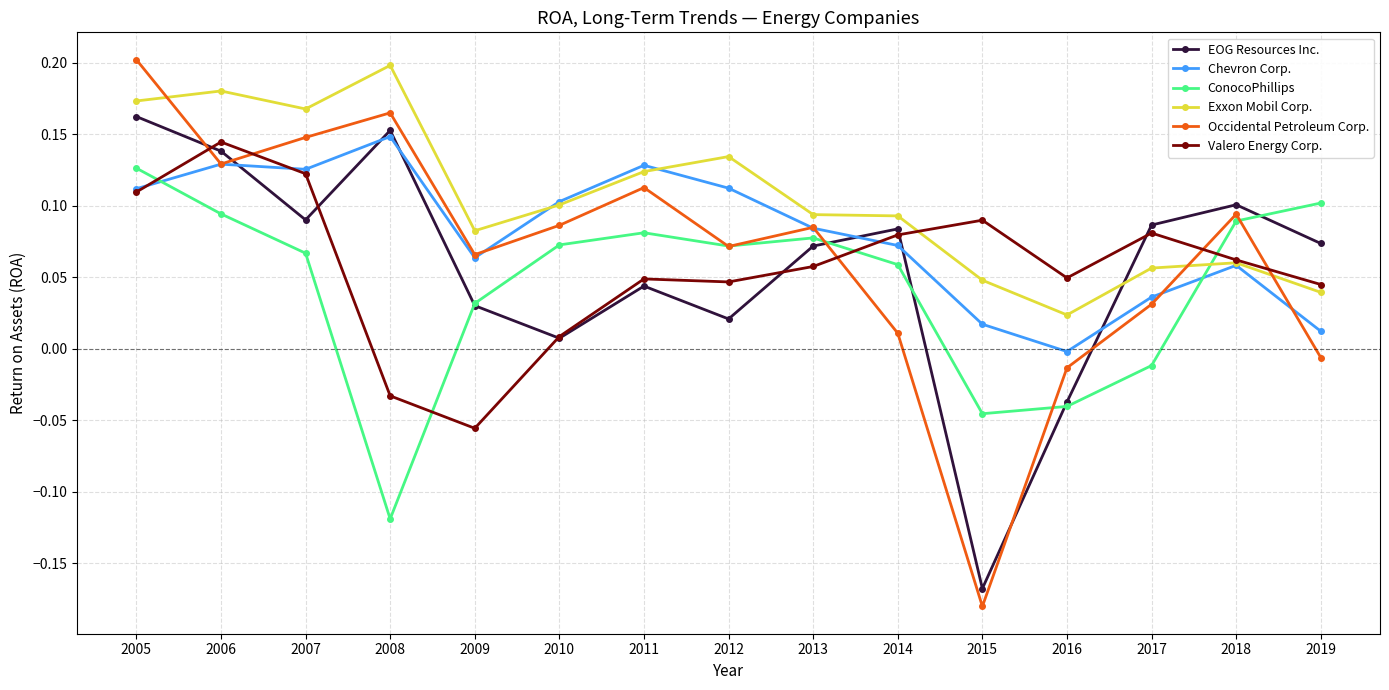

Which series has the widest spread of values?

Occidental Petroleum Corp.